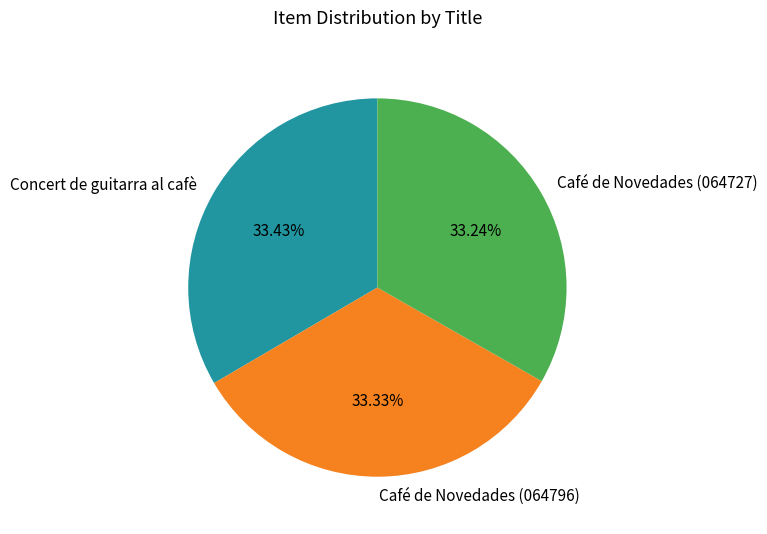

What portion of the pie excludes Concert de guitarra al cafè?

66.6%